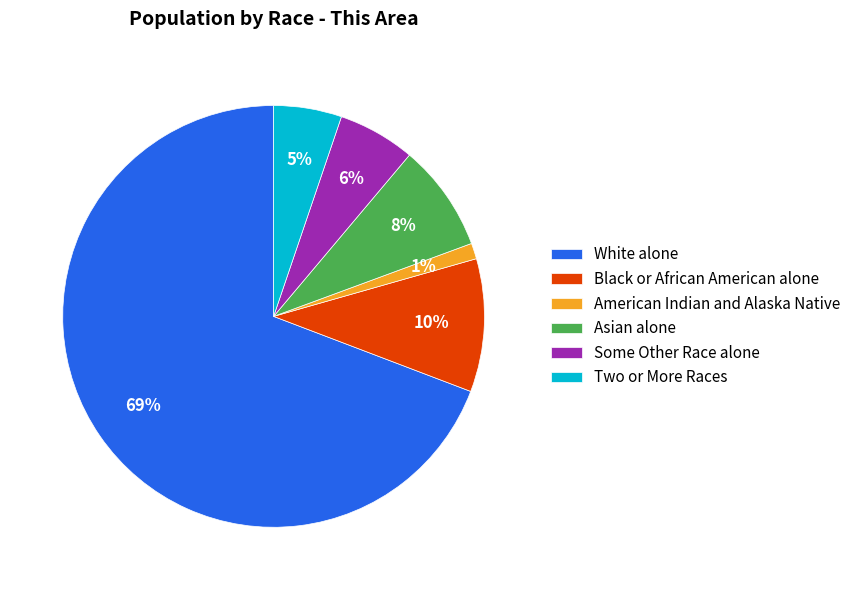

To the nearest percent, what is the difference between the Asian alone and Some Other Race alone slice percentages?

2%